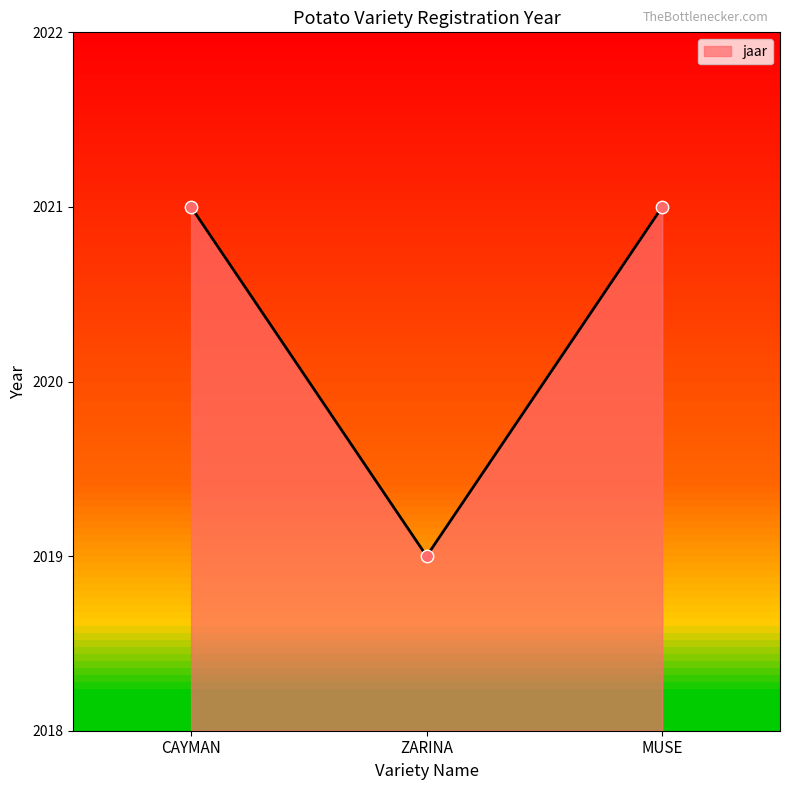

Approximately how many times larger is the value at MUSE compared to ZARINA?

1.0